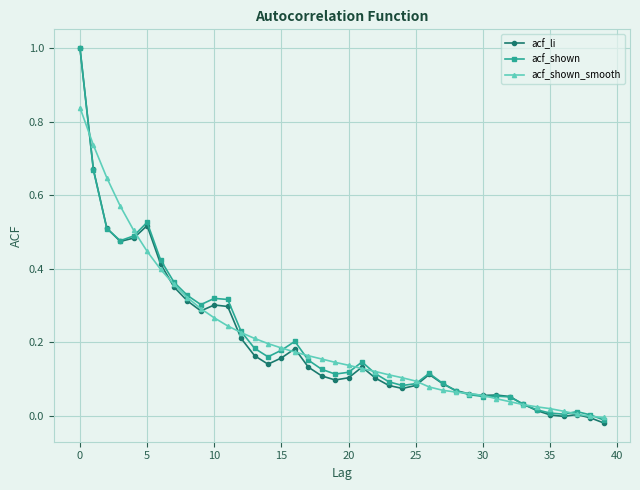

What is the difference between the maximum and minimum values in the acf_li series?

1.0